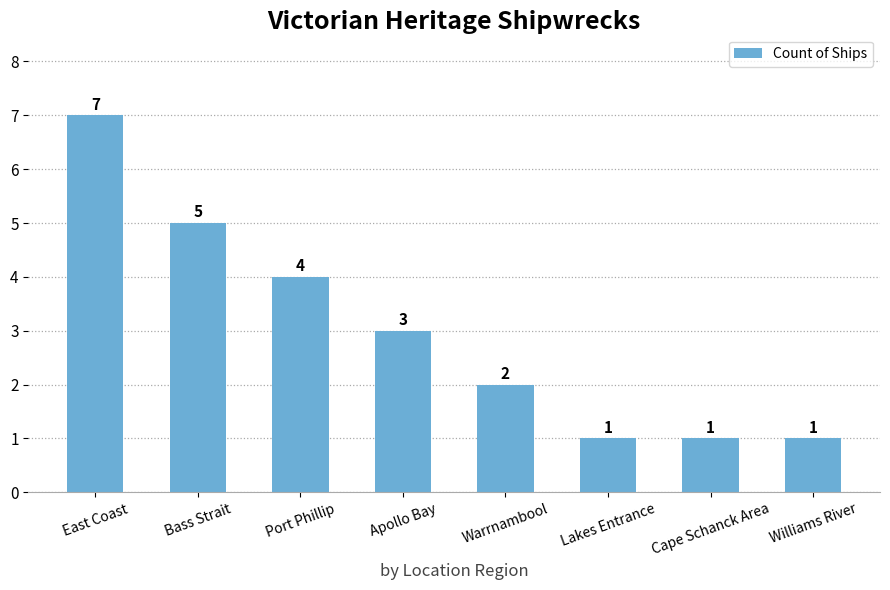

How many values are between 1 and 5?

7